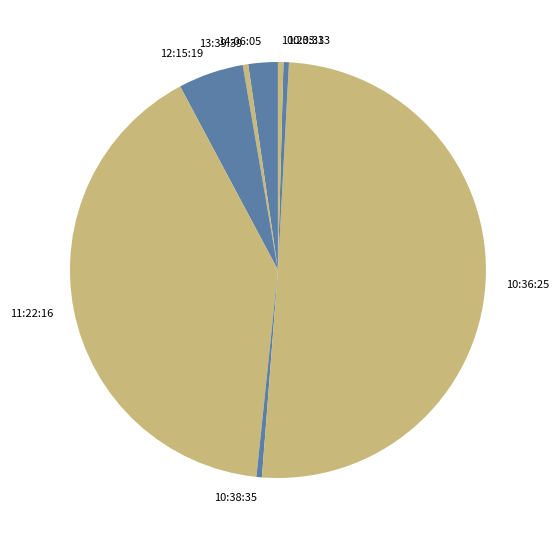

Do 10:33:13 and 10:36:25 together represent more than half of the pie?

Yes